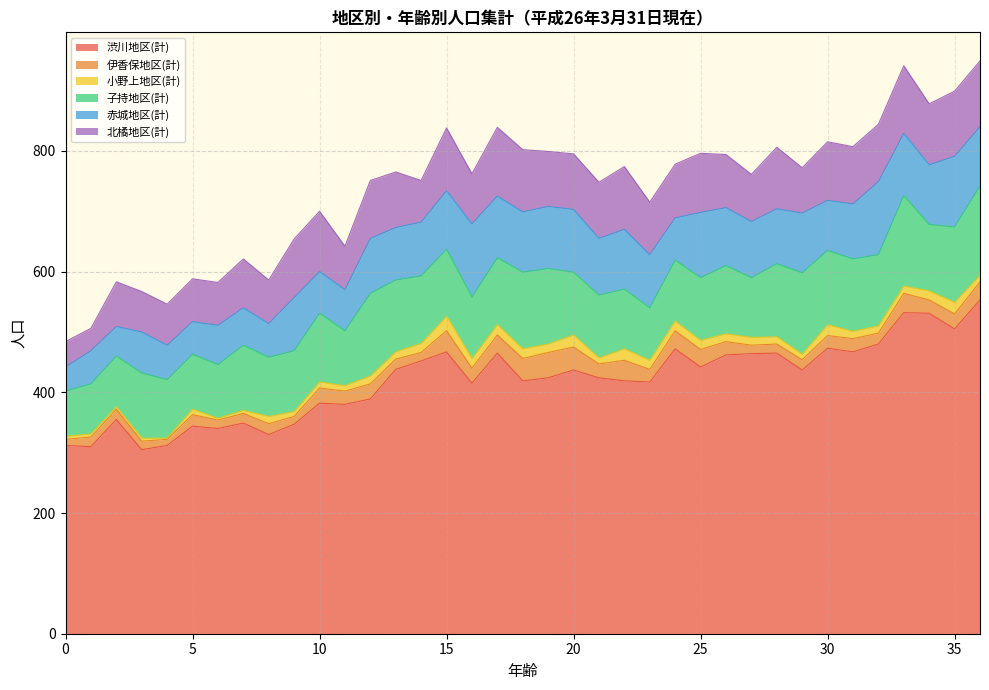

What are all the series names shown in the legend?

渋川地区(計), 伊香保地区(計), 小野上地区(計), 子持地区(計), 赤城地区(計), 北橘地区(計)